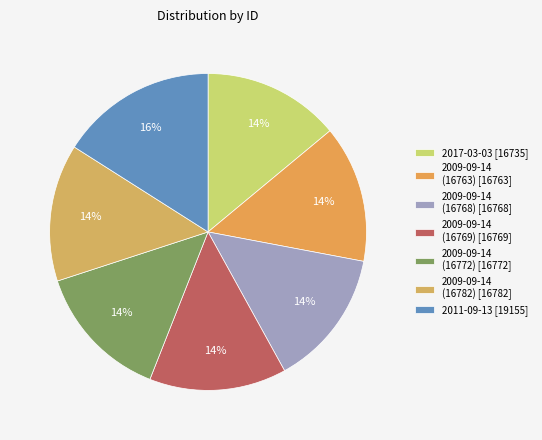

Rank the categories by value from lowest to highest.

2017-03-03, 2009-09-14 (16763), 2009-09-14 (16768), 2009-09-14 (16769), 2009-09-14 (16772), 2009-09-14 (16782), 2011-09-13